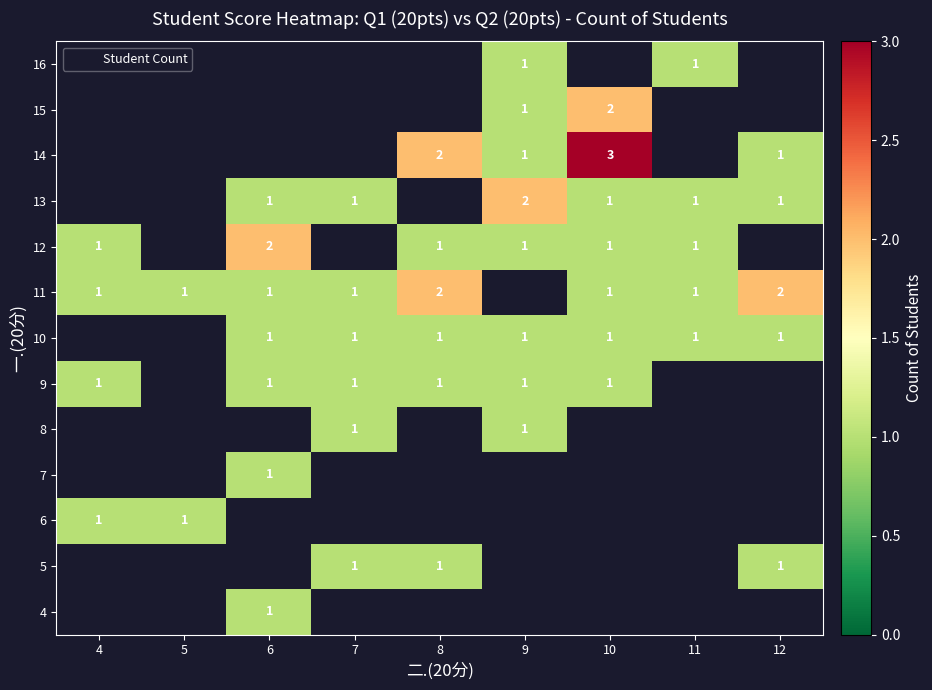

The value of 11 at 4 is 2. True or false?

False